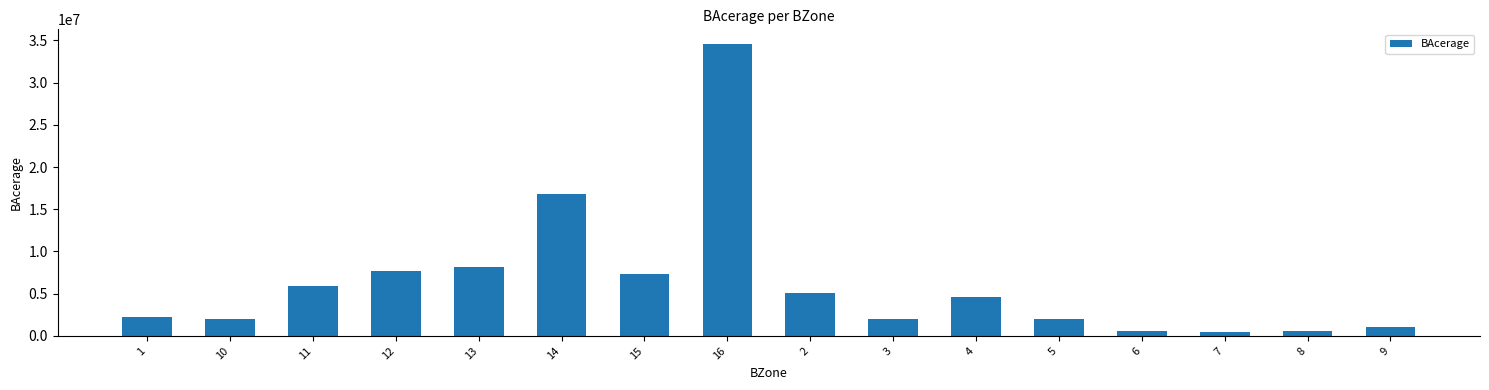

Approximately how many times larger is the value at 14 compared to 12?

2.2